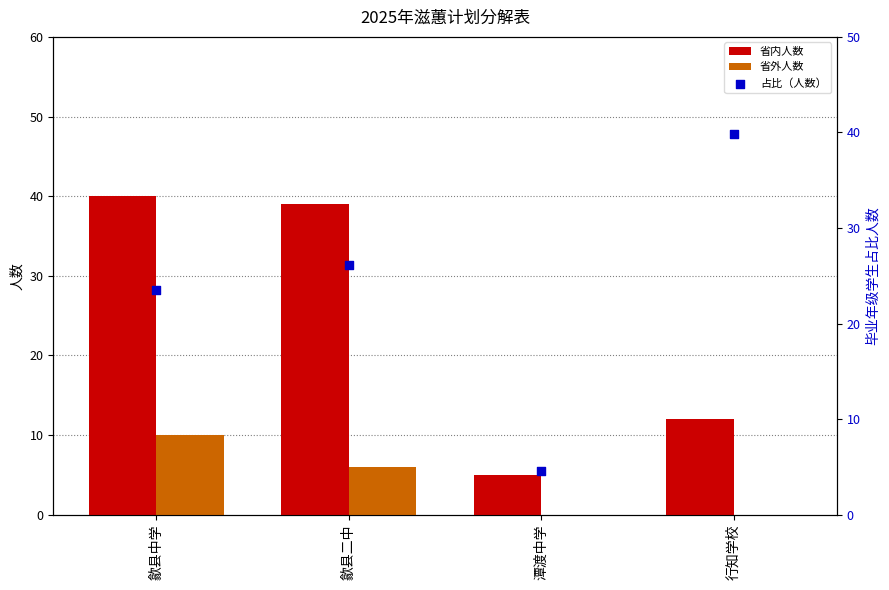

Which series contains the highest Y value?

省内人数